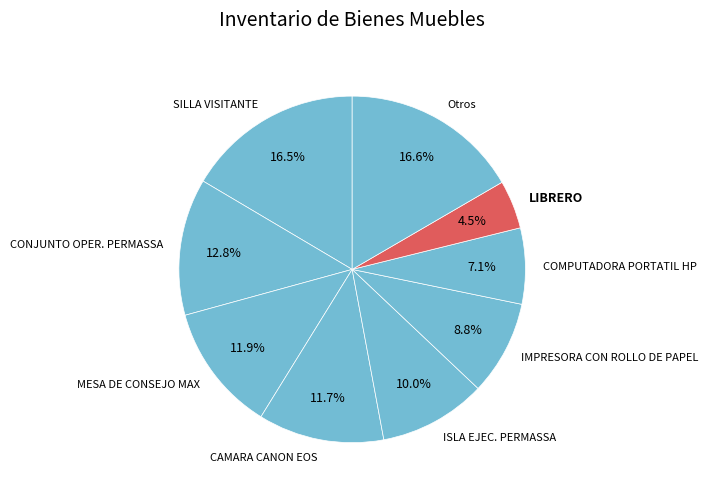

Which slice is the smallest?

LIBRERO